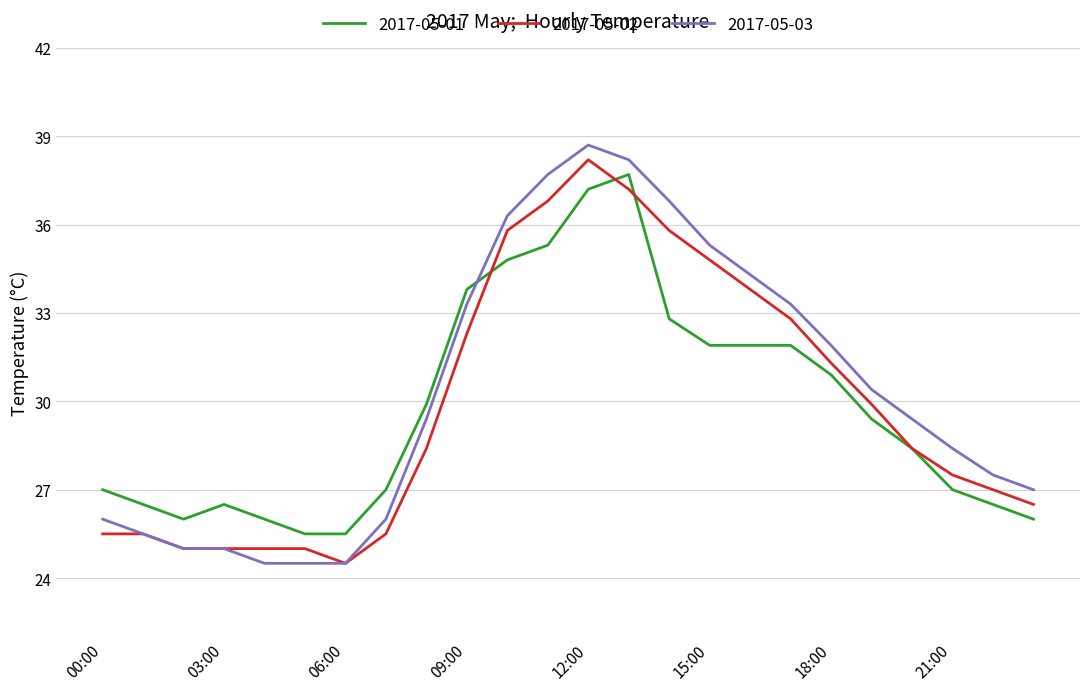

Does the chart display data point markers on the line(s)?

No